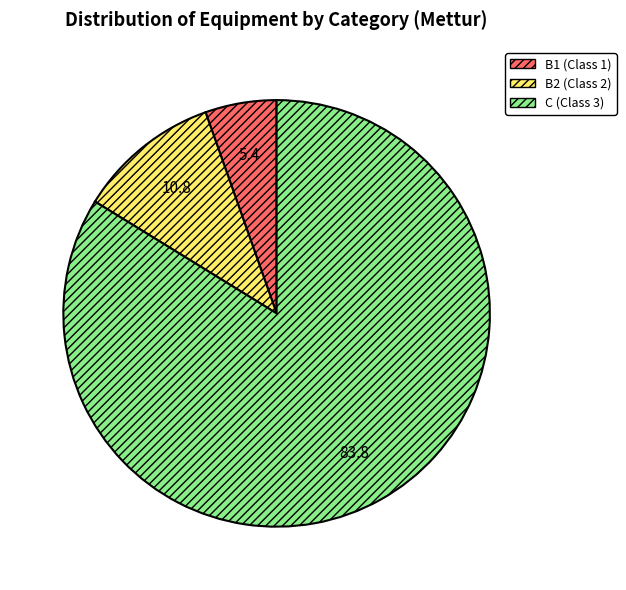

Does B1 represent more than half of the total?

No